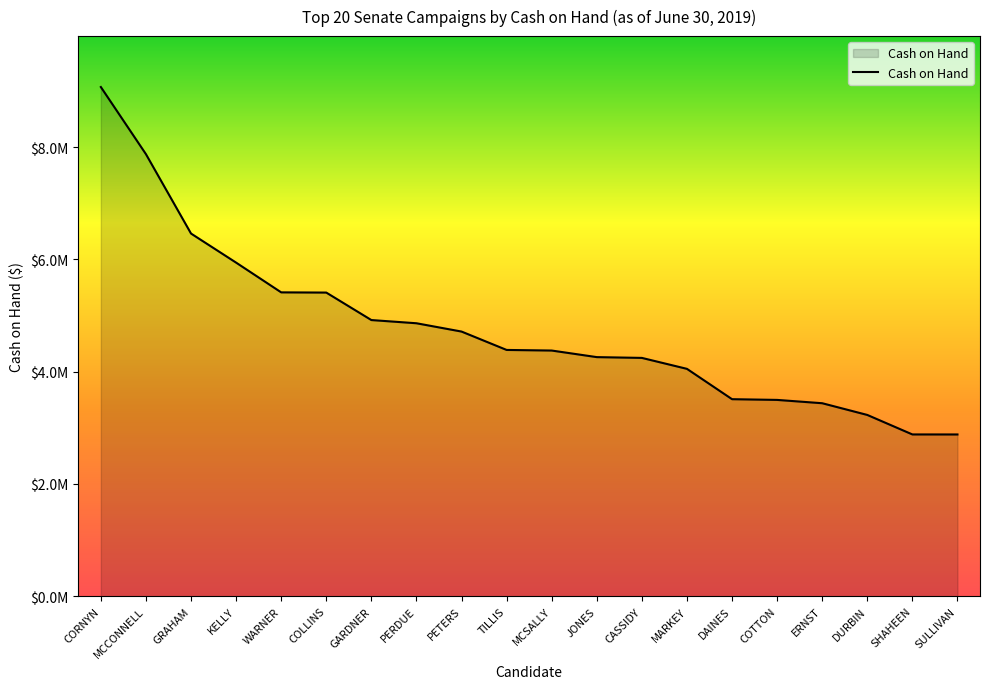

What is the sum of all values?

95427981.9